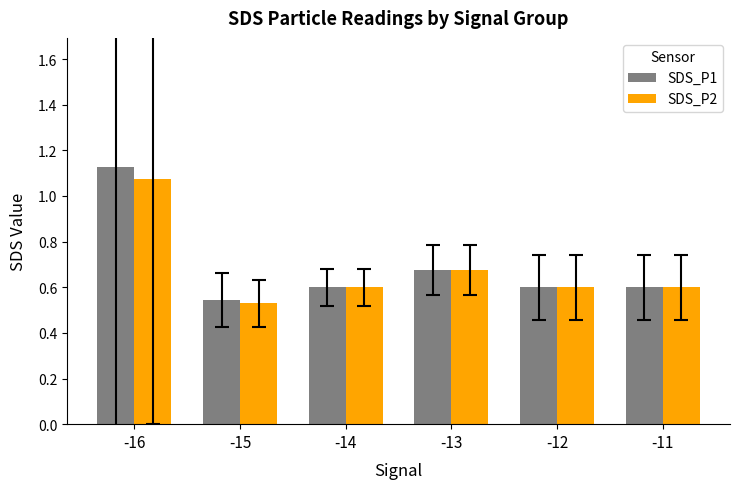

At how many categories does at least one series exceed 0?

6